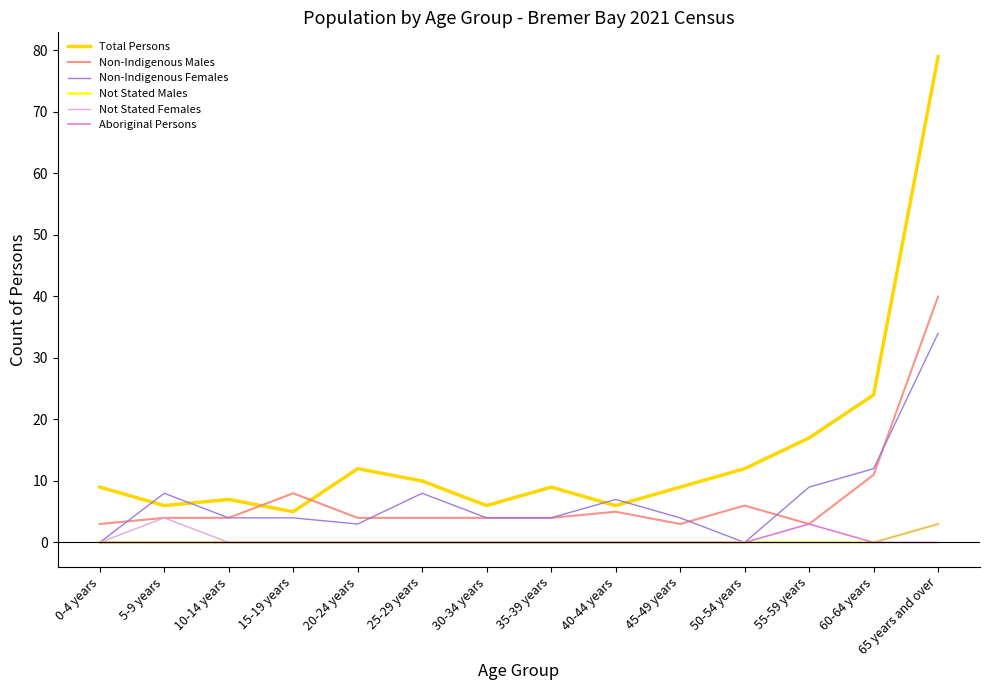

What position from the right is 25-29 years?

9